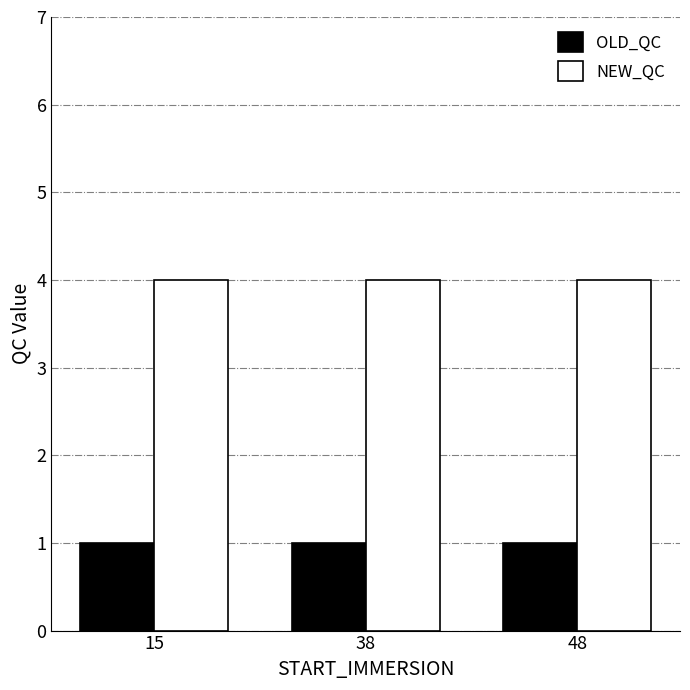

How many groups of bars are there?

3